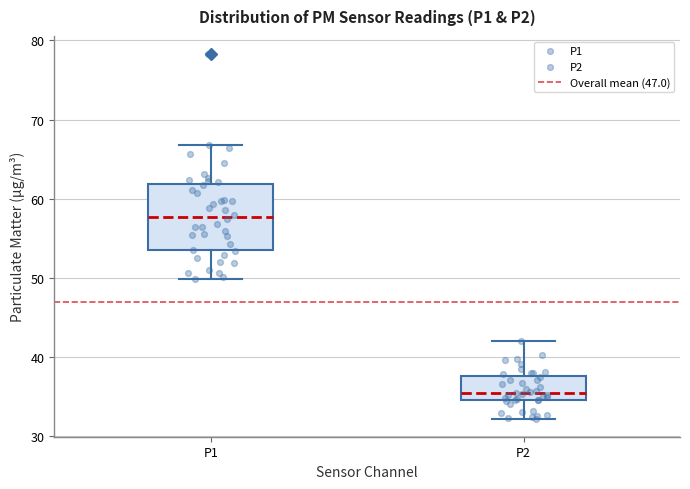

Reading left to right, transcribe this box plot: for each box, give where its median line is, the range the box spans, and where its two whiskers end, as read against the y-axis. The values are not printed on the chart, so give them approximately, as read against the axis.

P1: median 58, box 54 to 62, whiskers 50 to 67
P2: median 35 (just above the box's lower edge), box 35 to 38, whiskers 32 to 42